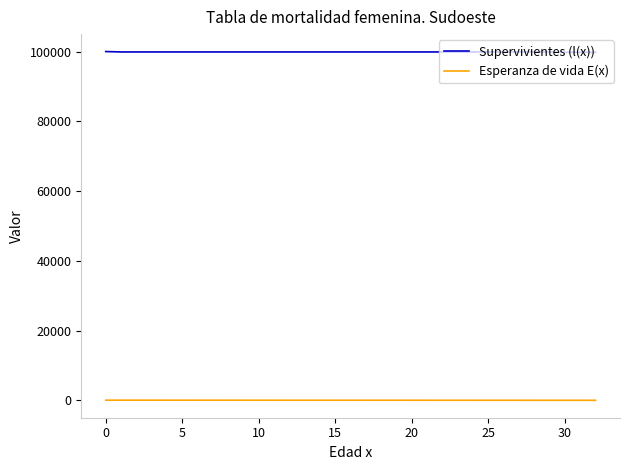

Rank the series by their average value, from highest to lowest.

Supervivientes (l(x)), Esperanza de vida E(x)